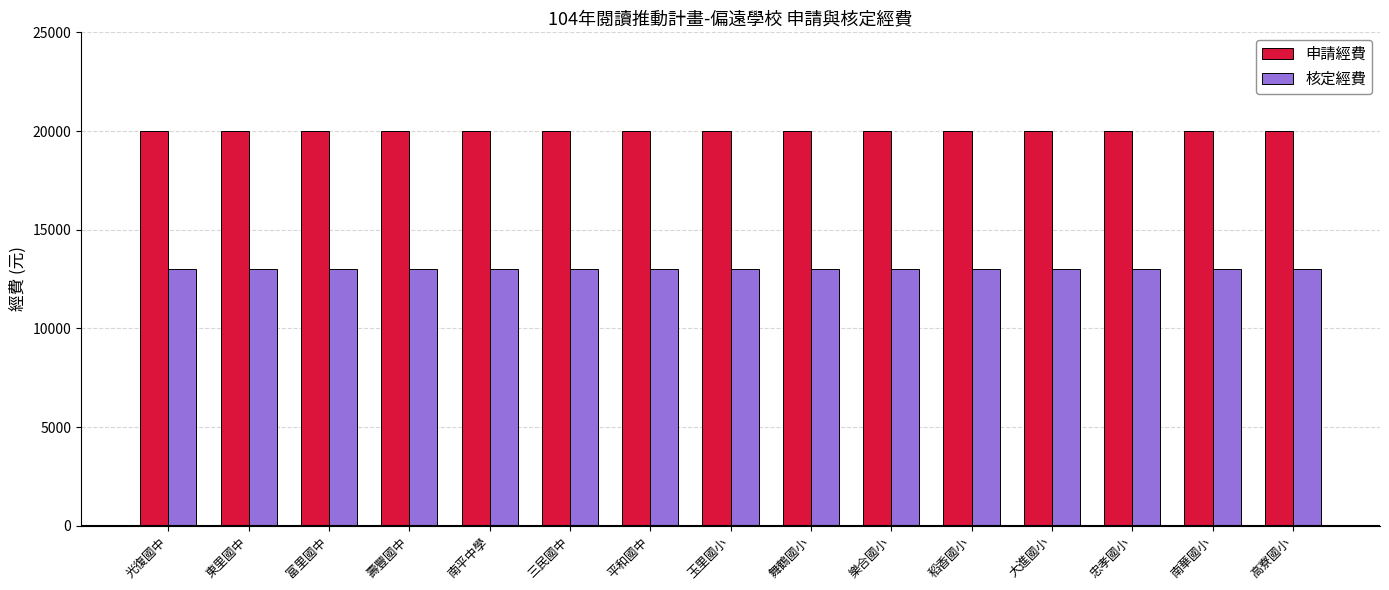

What is the greatest value displayed?

20000